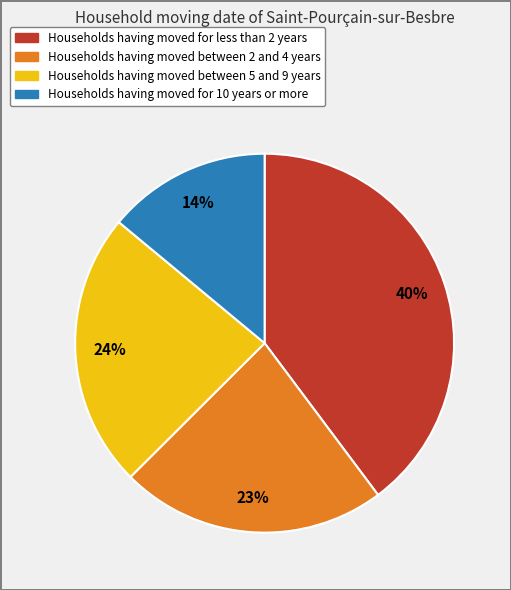

Does any single category account for the majority?

No